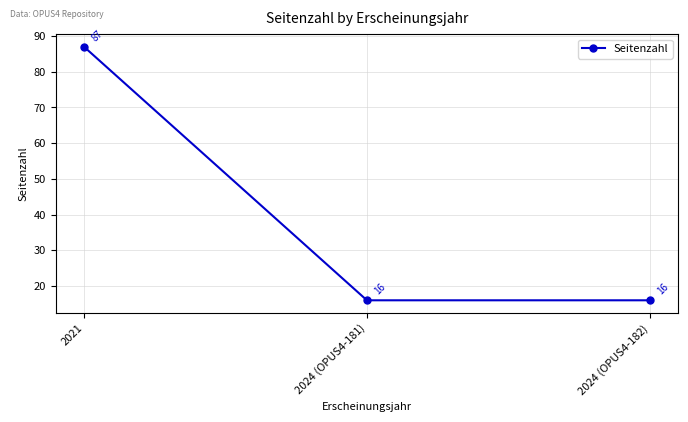

Does the chart display data point markers on the line(s)?

Yes